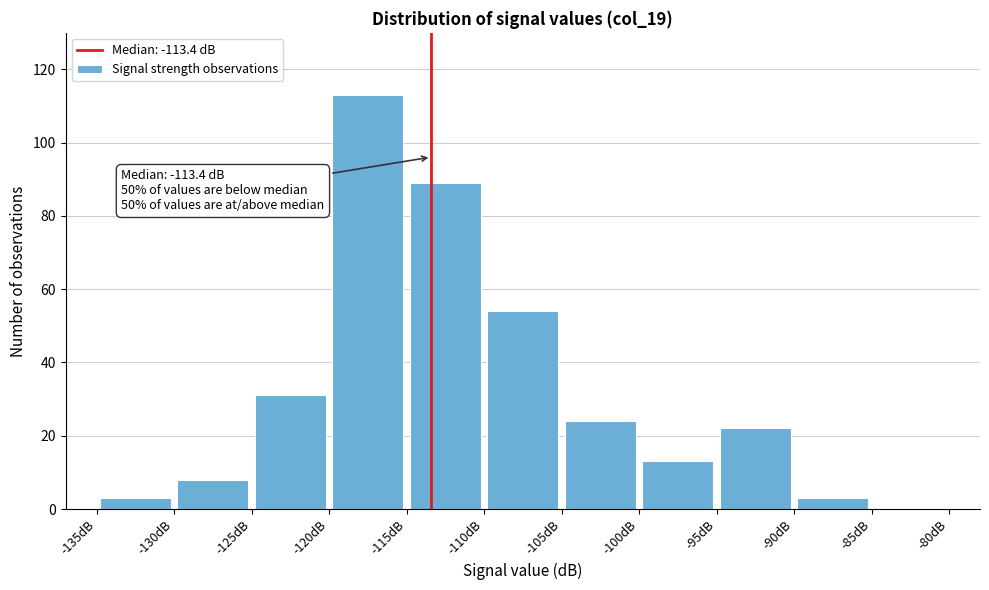

Which range on the x-axis has the tallest bar?

-120 to -115